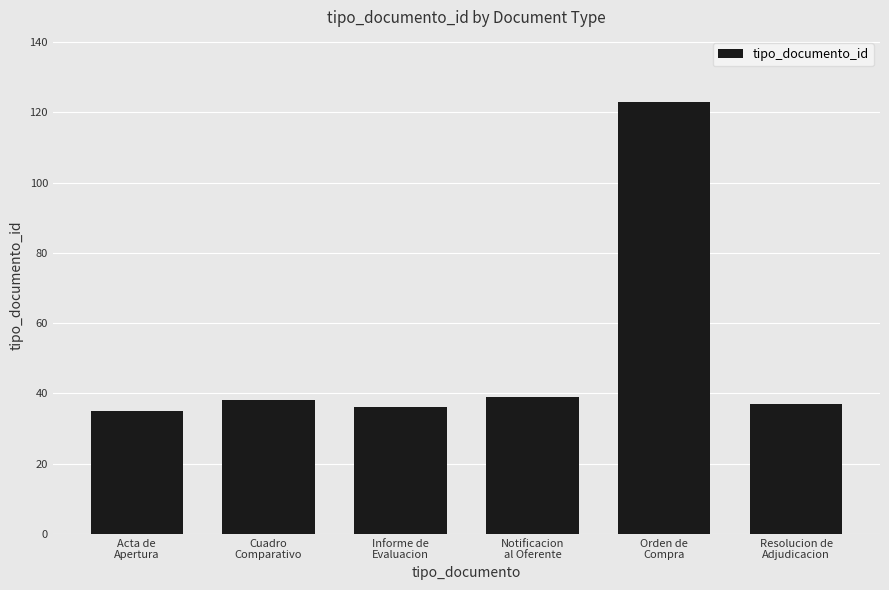

At which category does the chart reach its peak across all series?

Orden de
Compra